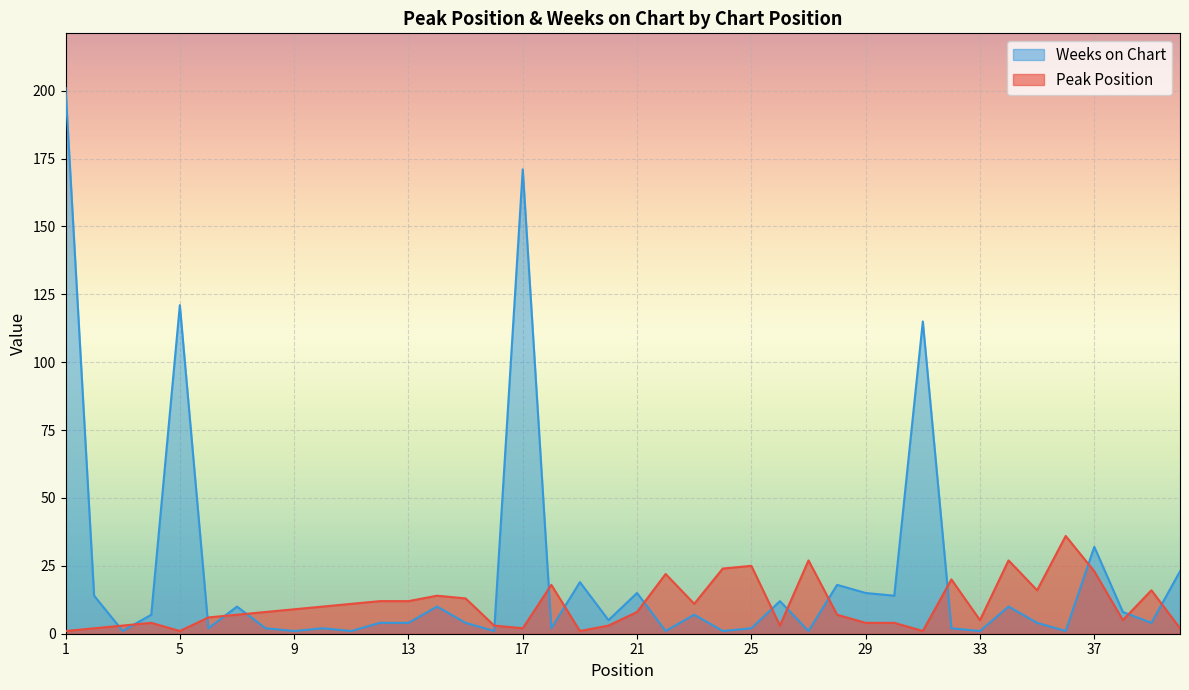

True or false: Weeks on Chart has a value of 3 at 8.

False